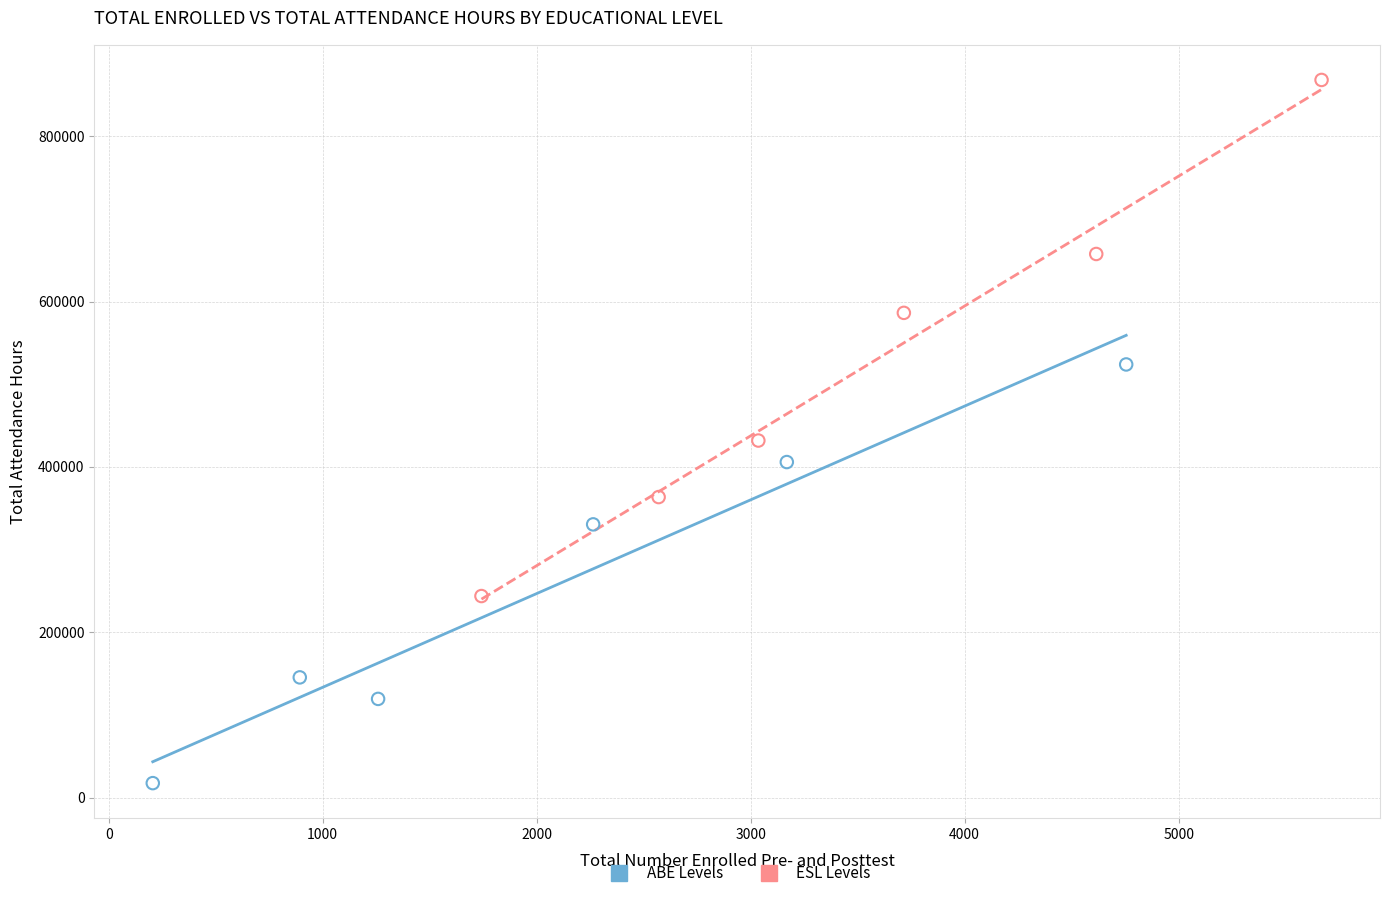

Which series contains the lowest Y value?

ABE Levels